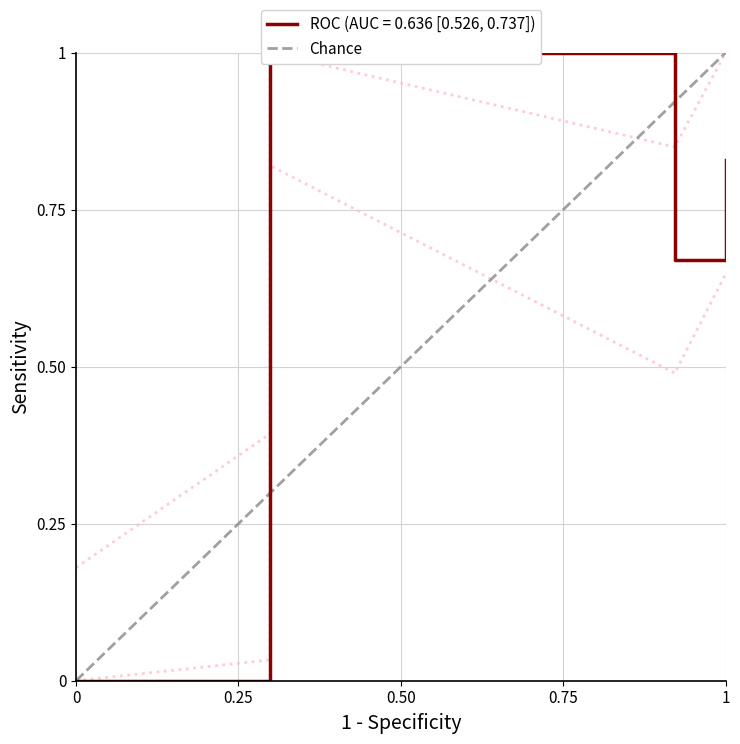

Reading left to right, what are all the values shown in this chart?

0	1